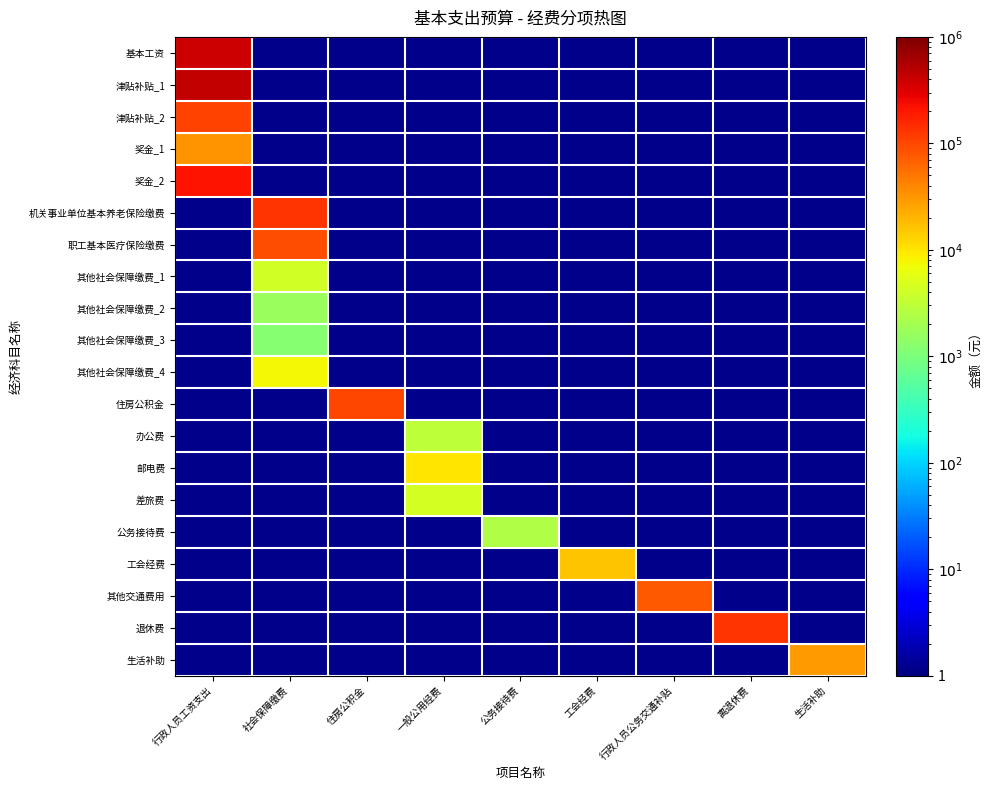

Which category has the highest value in the 津贴补贴_1 series?

行政人员工资支出